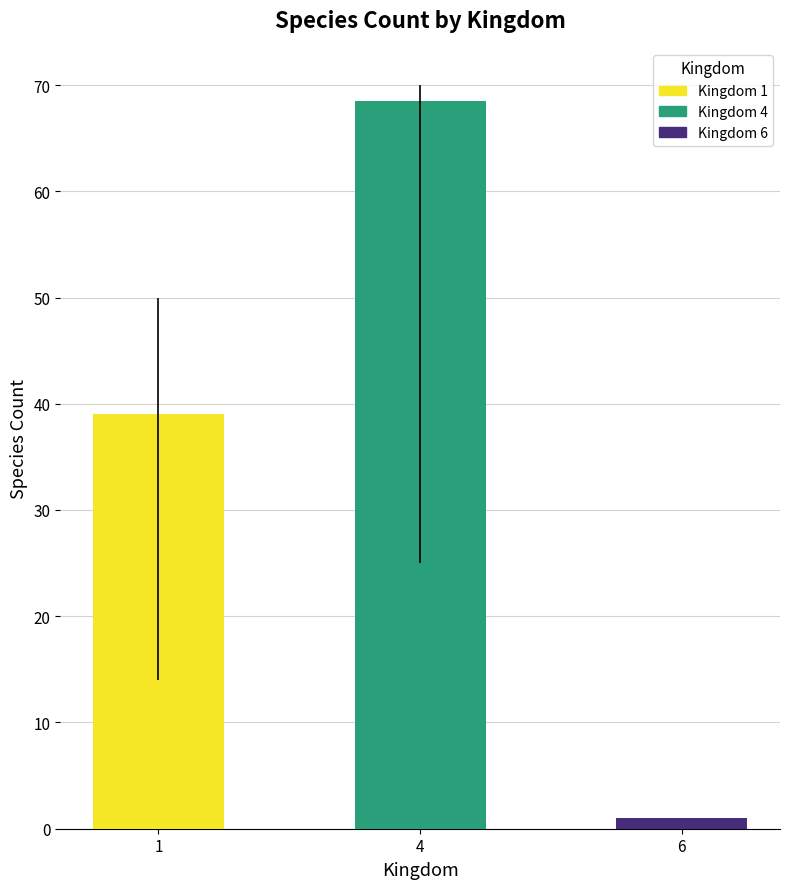

What is the difference between the maximum and minimum values in the Kingdom 4 series?

45